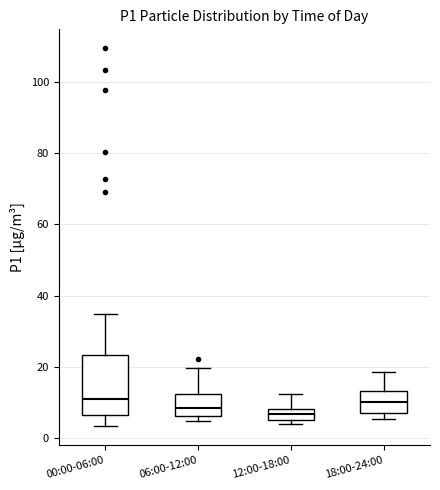

Comparing the boxes themselves (not the whiskers), which one is the tallest?

00:00-06:00